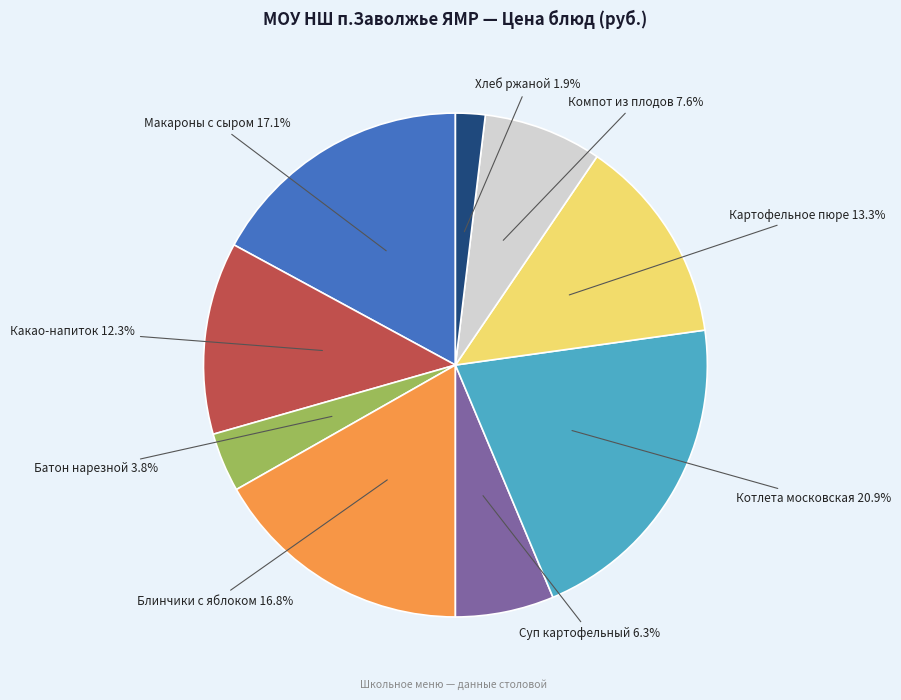

What percentage is the Какао-напиток slice, to the nearest percent?

12%